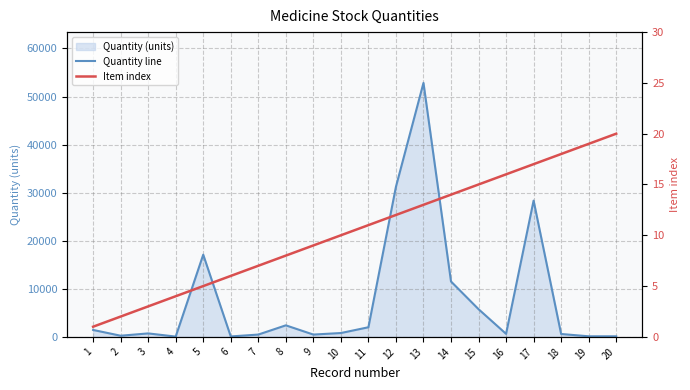

Does the chart display data point markers on the line(s)?

No